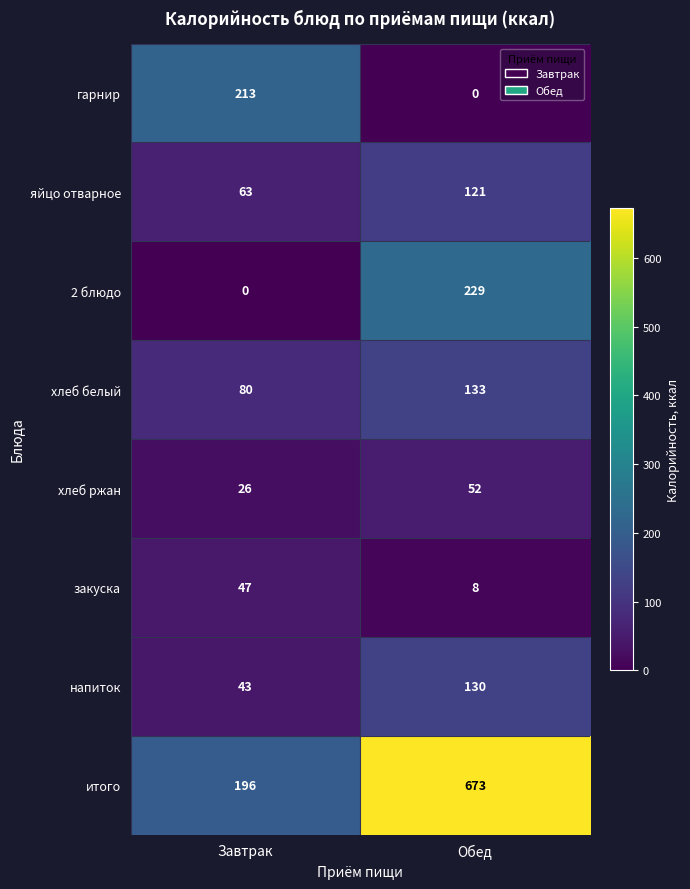

Where is закуска nearest to the value 27?

Обед